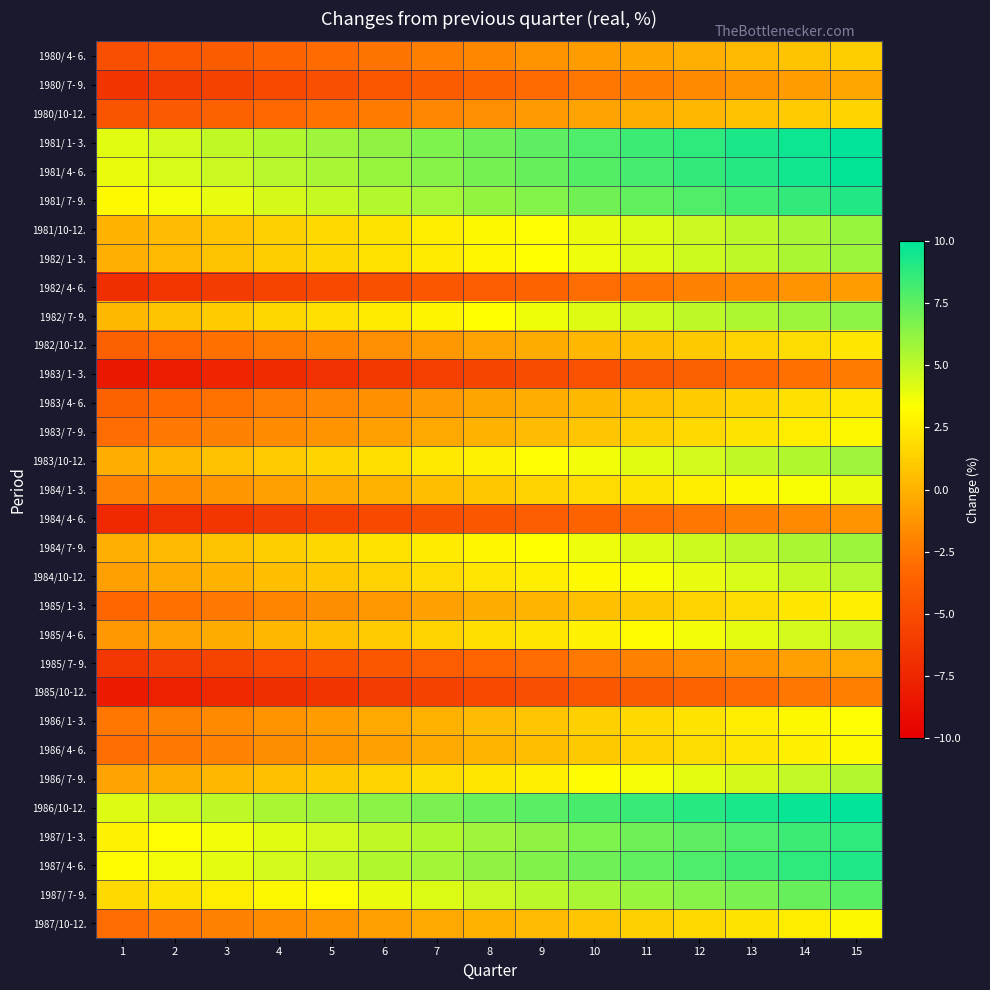

How many series are shown in this chart?

31